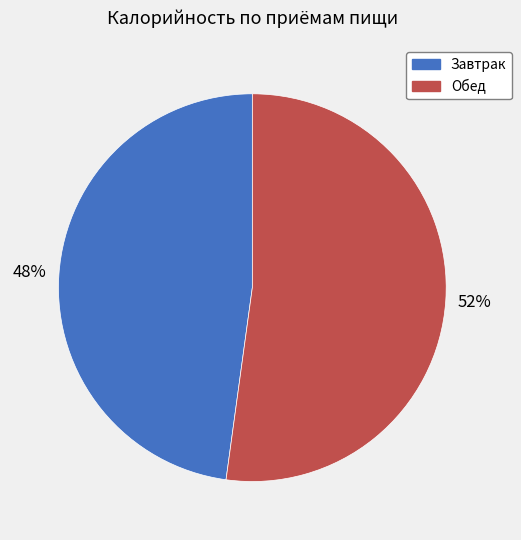

What is the ratio of the value at Обед to the value at Завтрак?

1.1